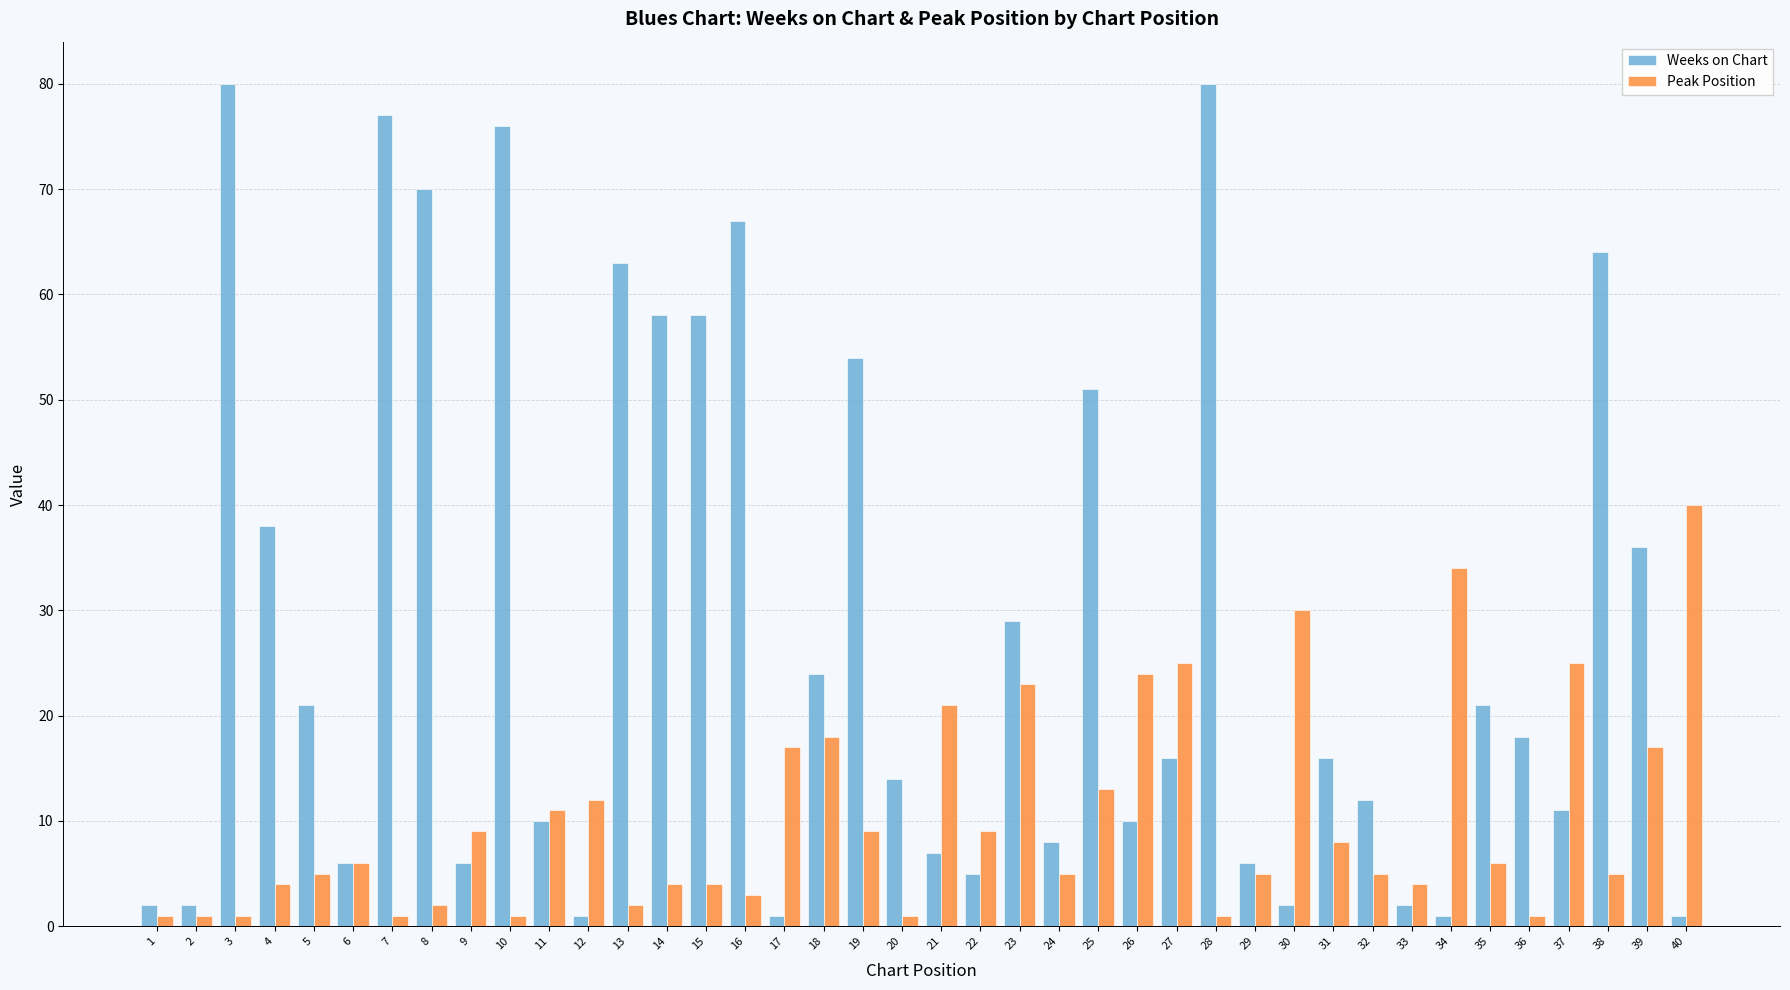

What is the sum of all Peak Position values?

413